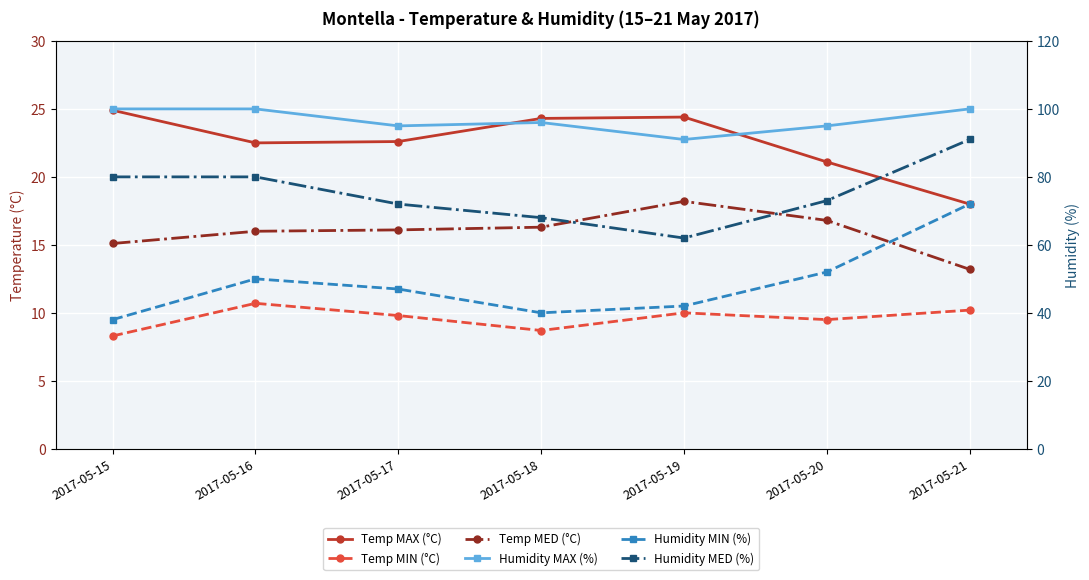

What is the difference between the maximum and minimum values in the Humidity MAX (%) series?

9.0